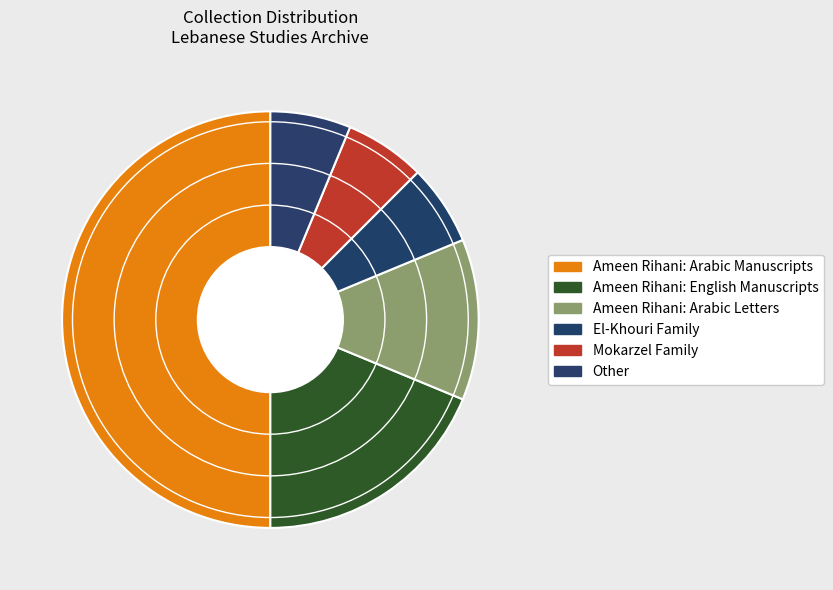

Which slice is the largest?

Ameen Rihani: Arabic Manuscripts